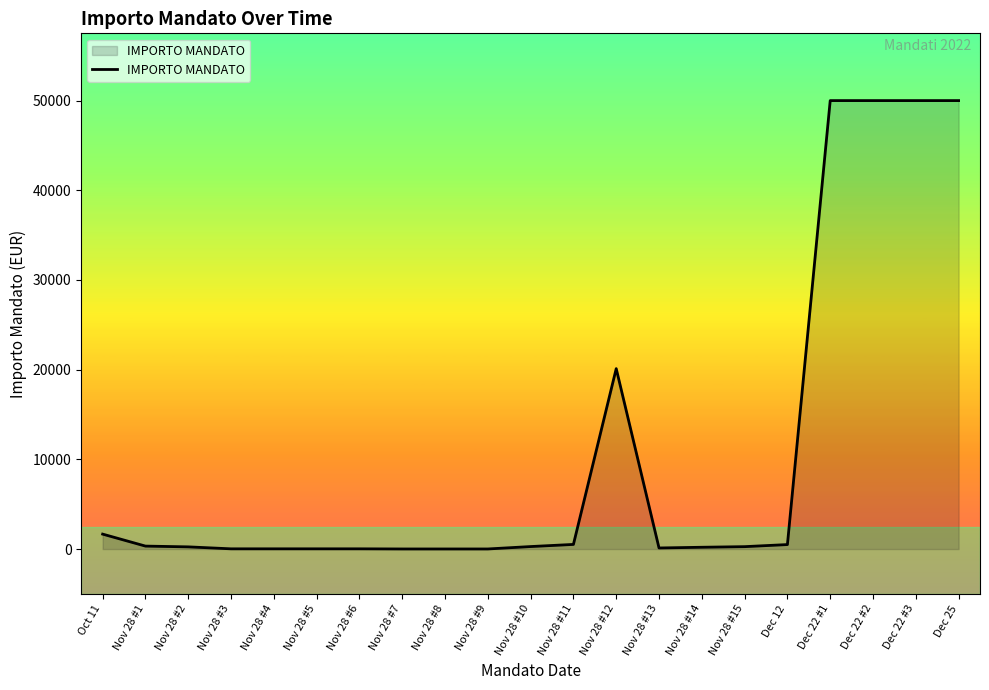

What is the difference between the maximum and minimum values?

49990.0